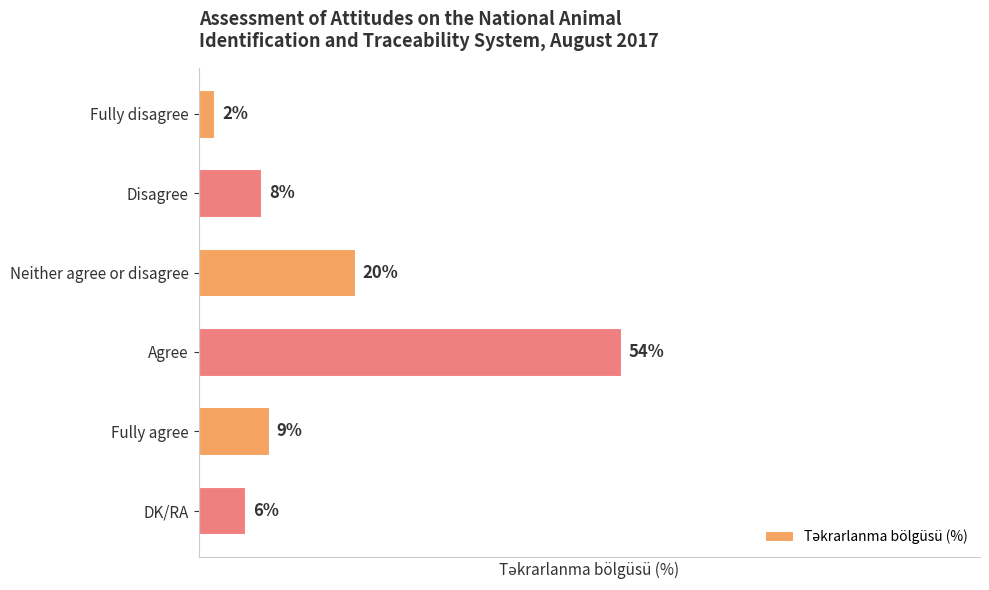

Are the bars horizontal?

Yes